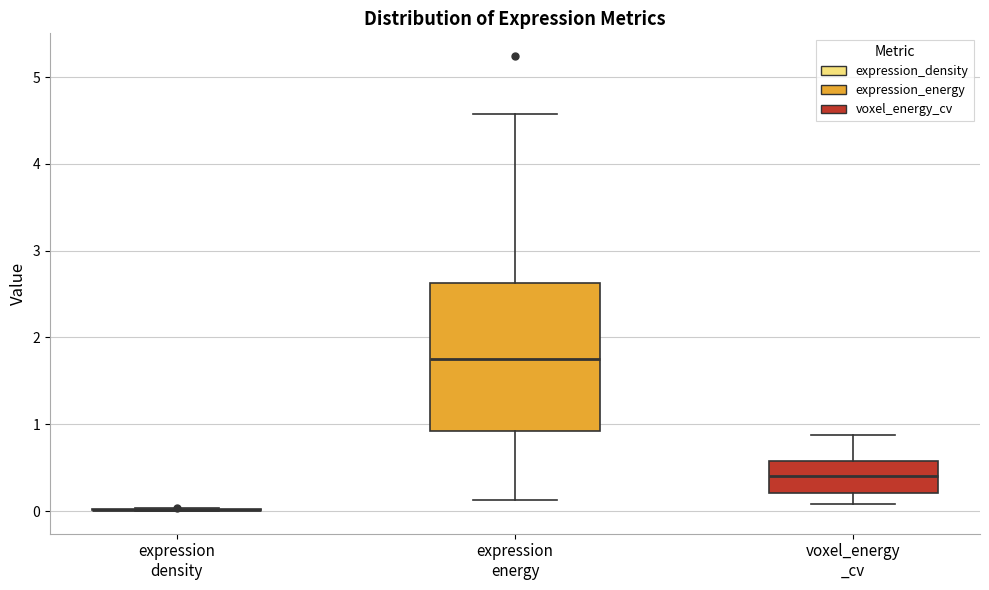

Reading left to right, read every box against the y-axis: the position of its median line, the range the box covers, and the ends of its whiskers. The values are not printed on the chart, so give them approximately, as read against the axis.

expression density: box collapsed to a line at 0.0, whiskers 0.0 to 0.0
expression energy: median 1.7, box 0.9 to 2.6, whiskers 0.1 to 4.6
voxel_energy _cv: median 0.4, box 0.2 to 0.6, whiskers 0.1 to 0.9